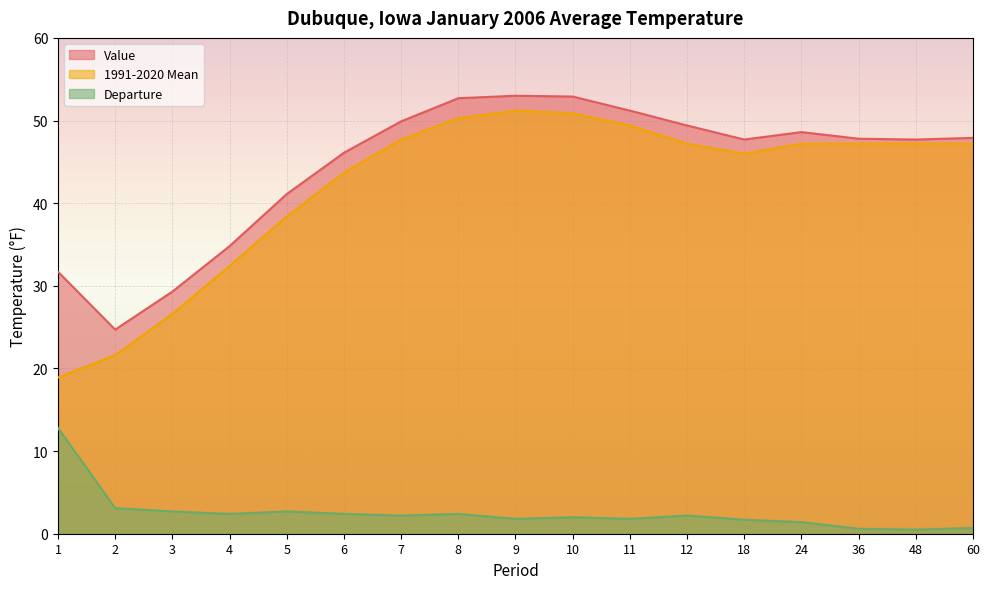

Which category has the highest value across all series?

9